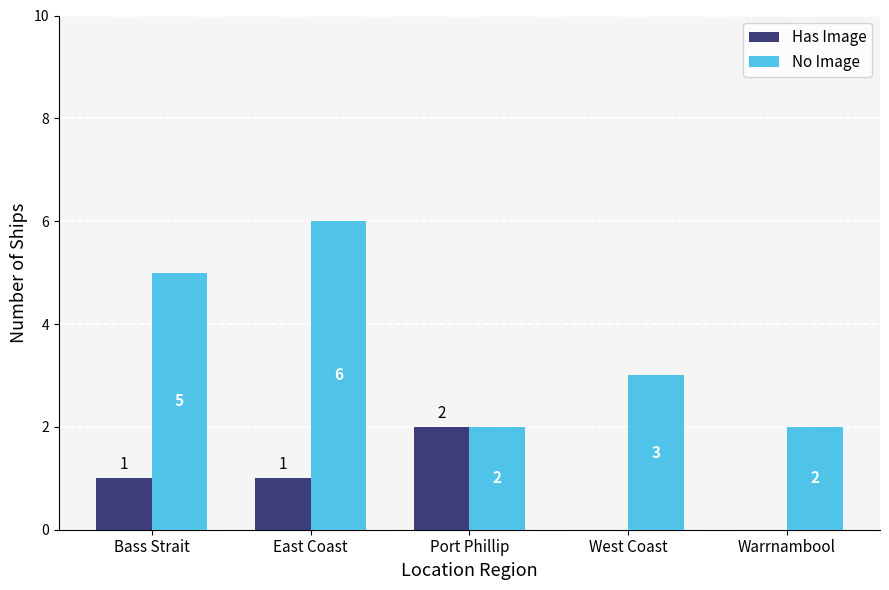

Which category has the highest value in the Has Image series?

Port Phillip